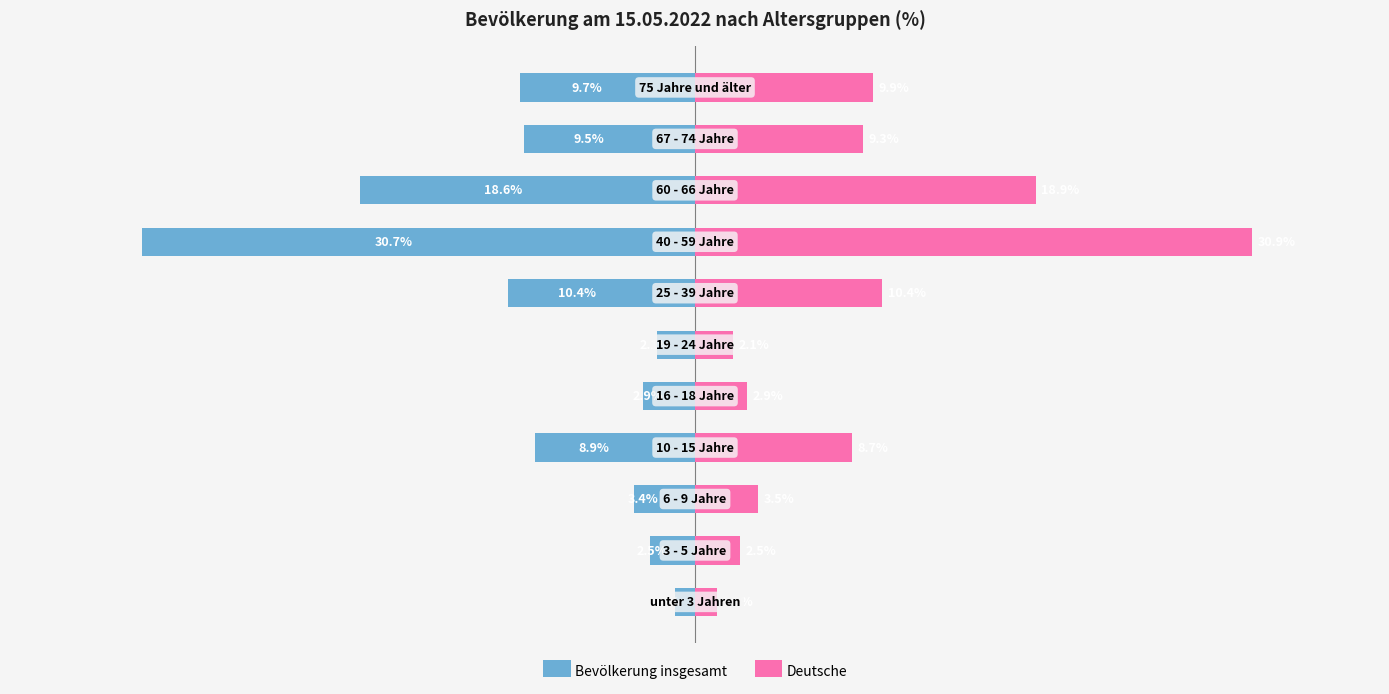

What is the difference between the maximum and second lowest values in the Deutsche series?

28.8